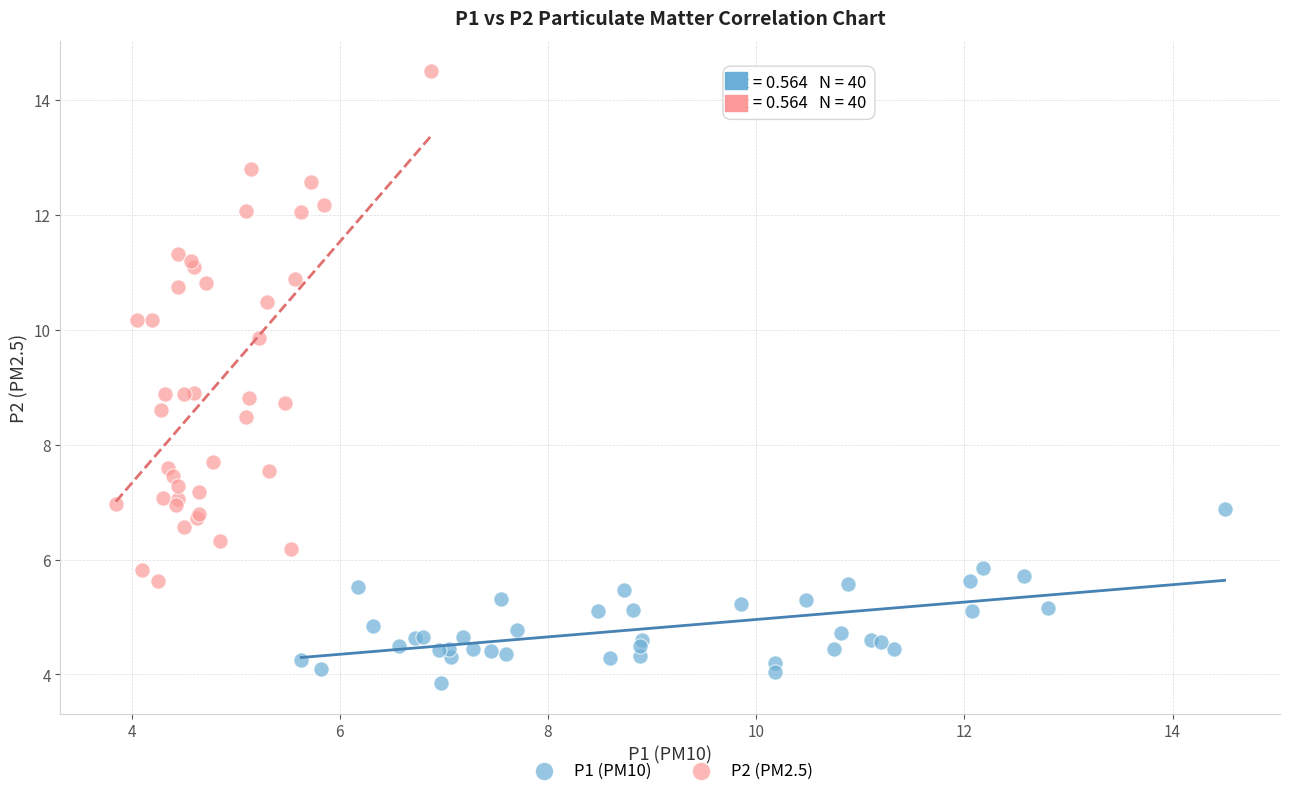

Which series has the widest spread of Y values?

P2 (PM2.5)